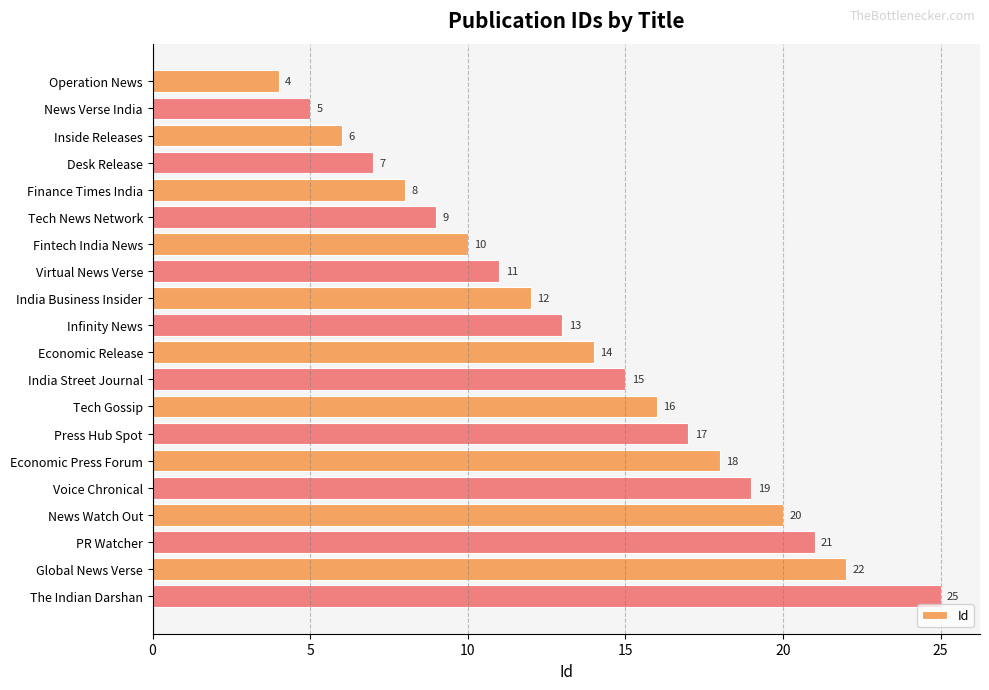

What is the label of the 16th bar from the bottom?

Finance Times India